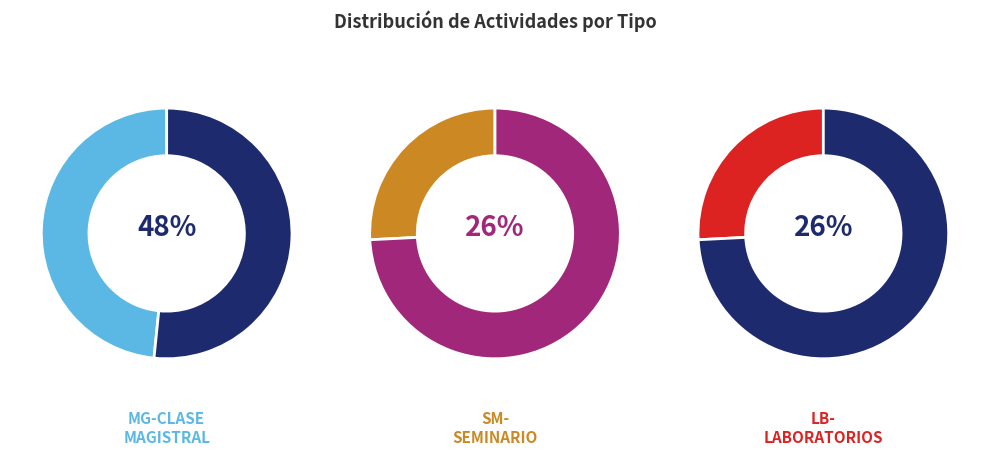

What is the total percentage of LB-Laboratorios and MG-Clase Magistral?

74.2%